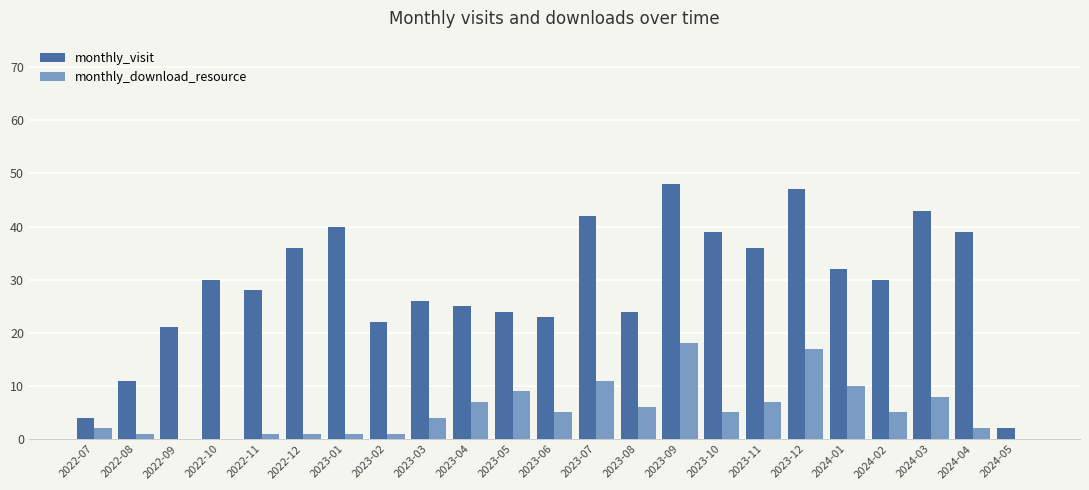

Where is monthly_visit nearest to the value 25?

2023-04